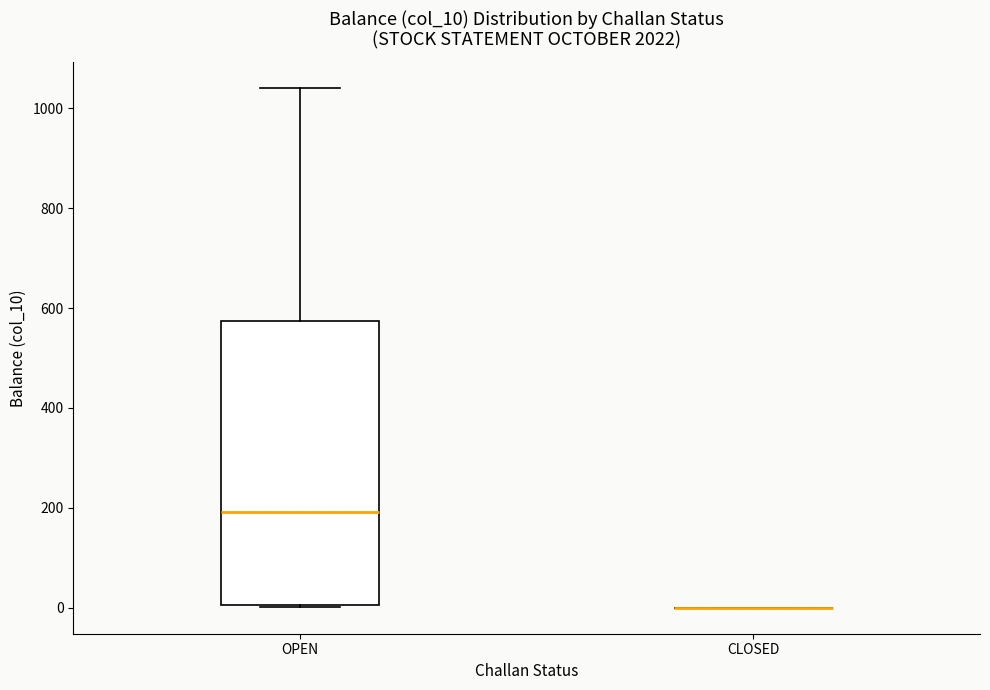

Comparing the boxes themselves (not the whiskers), which one is the tallest?

OPEN